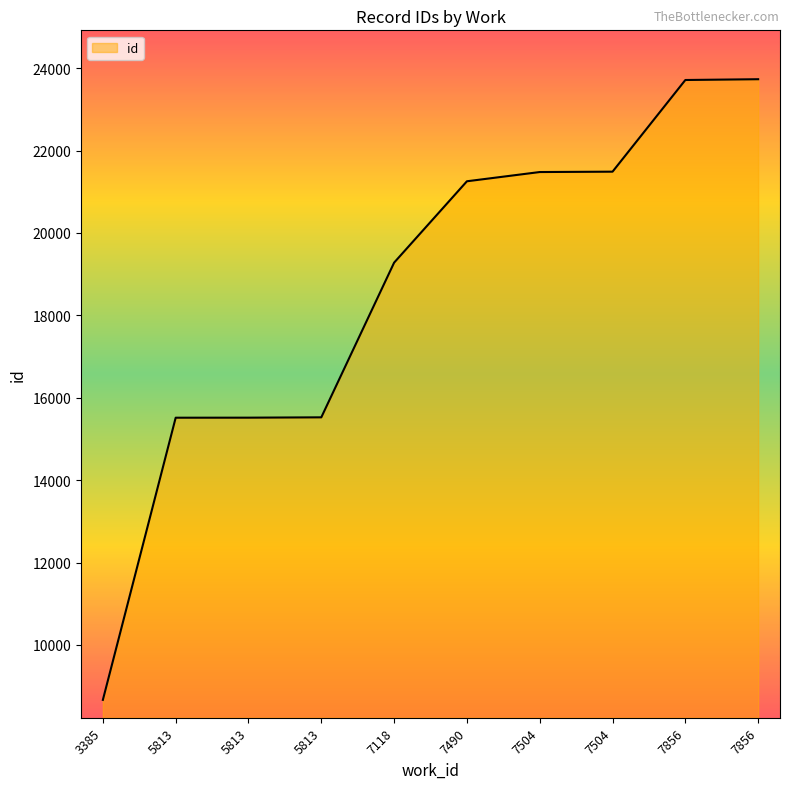

Is this an area chart (filled region under the line)?

Yes